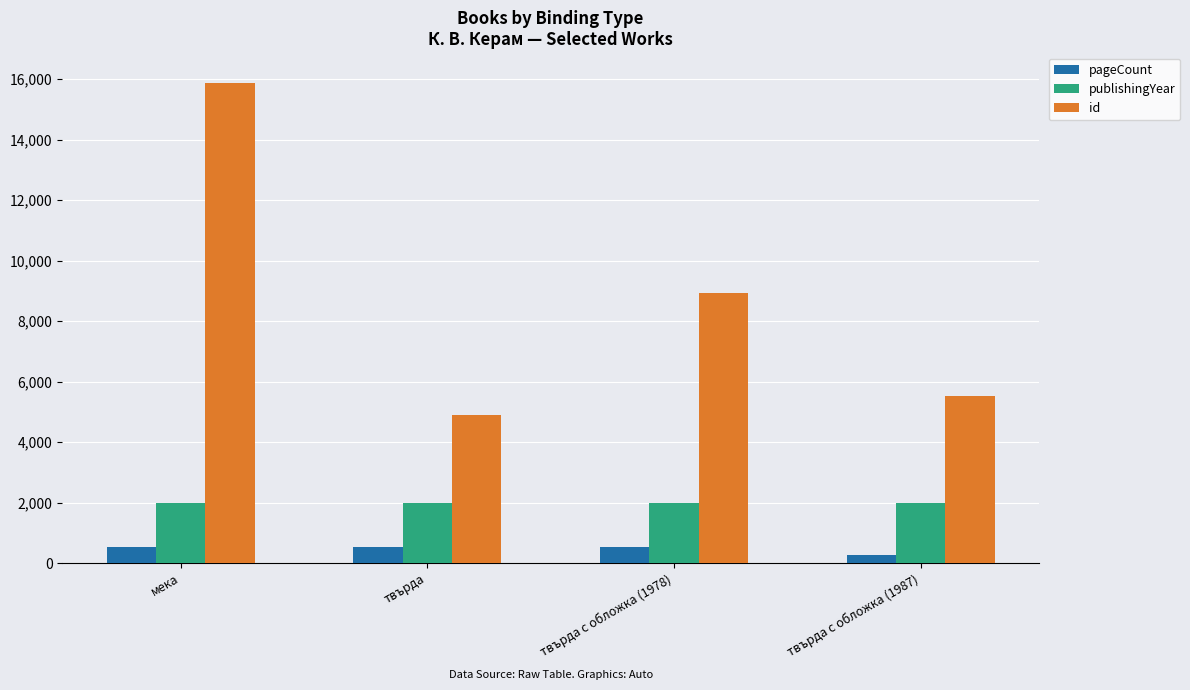

What is the difference between the highest and lowest values at твърда?

4365